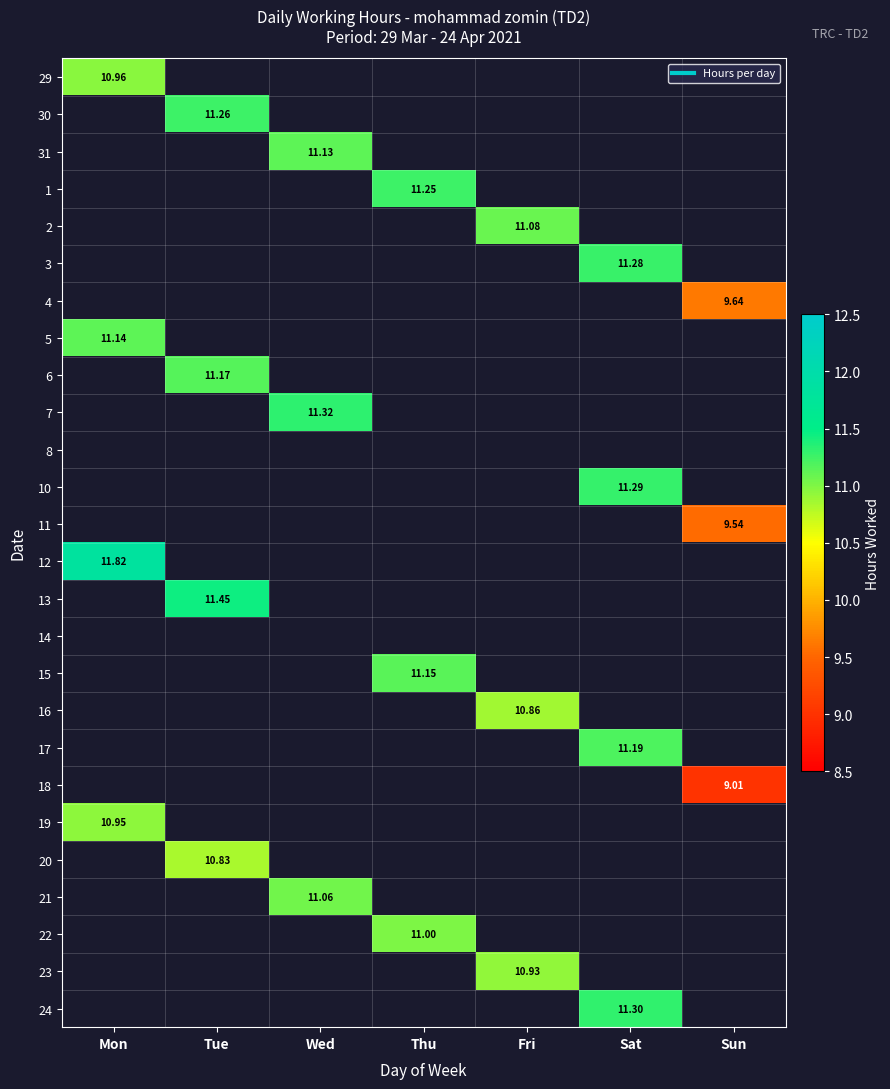

At how many categories does at least one series exceed 9?

7